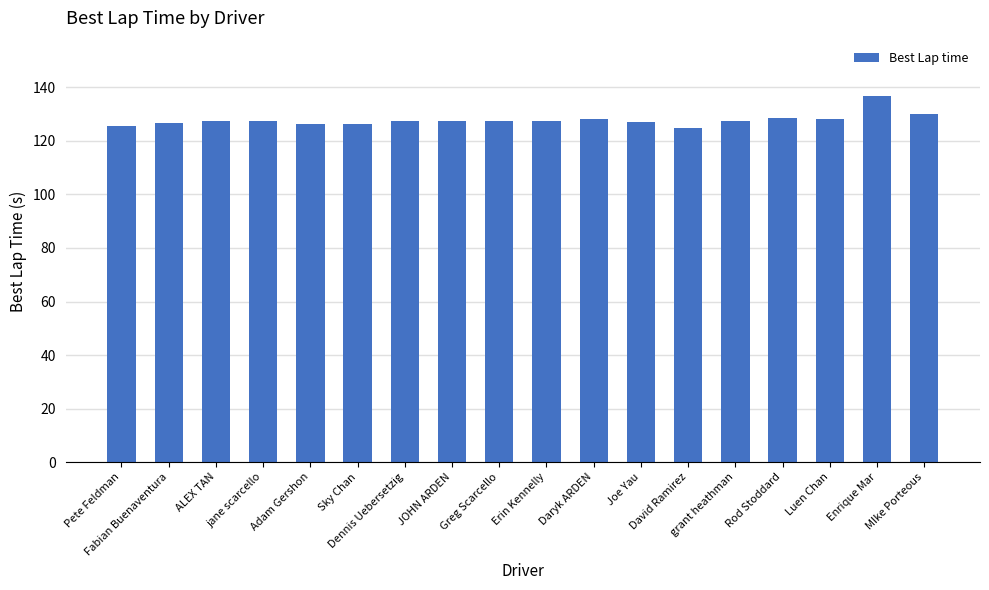

What is the sum of the values at Adam Gershon and ALEX TAN?

253.8